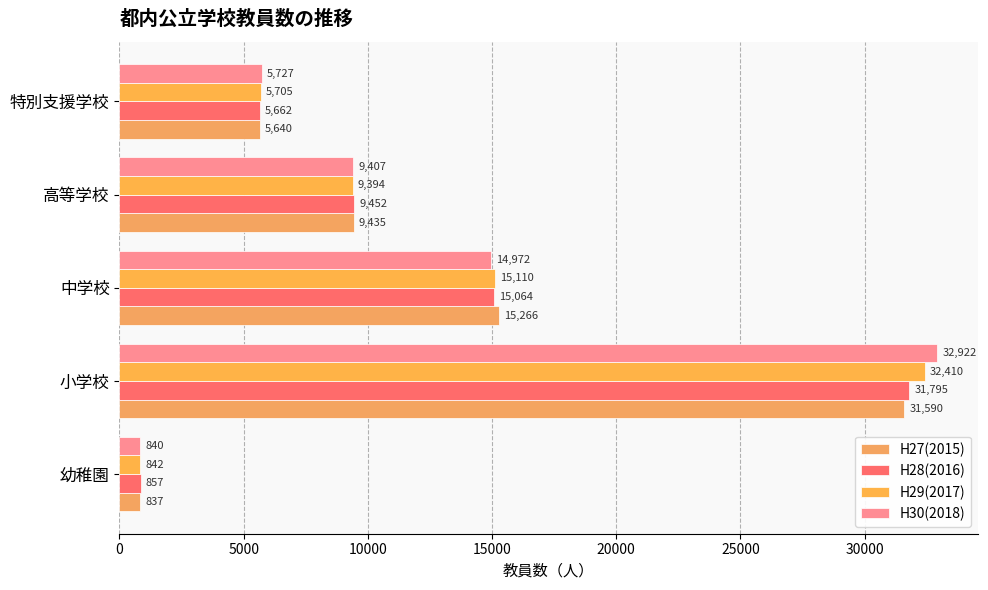

At which category is the sum across all series the highest?

小学校